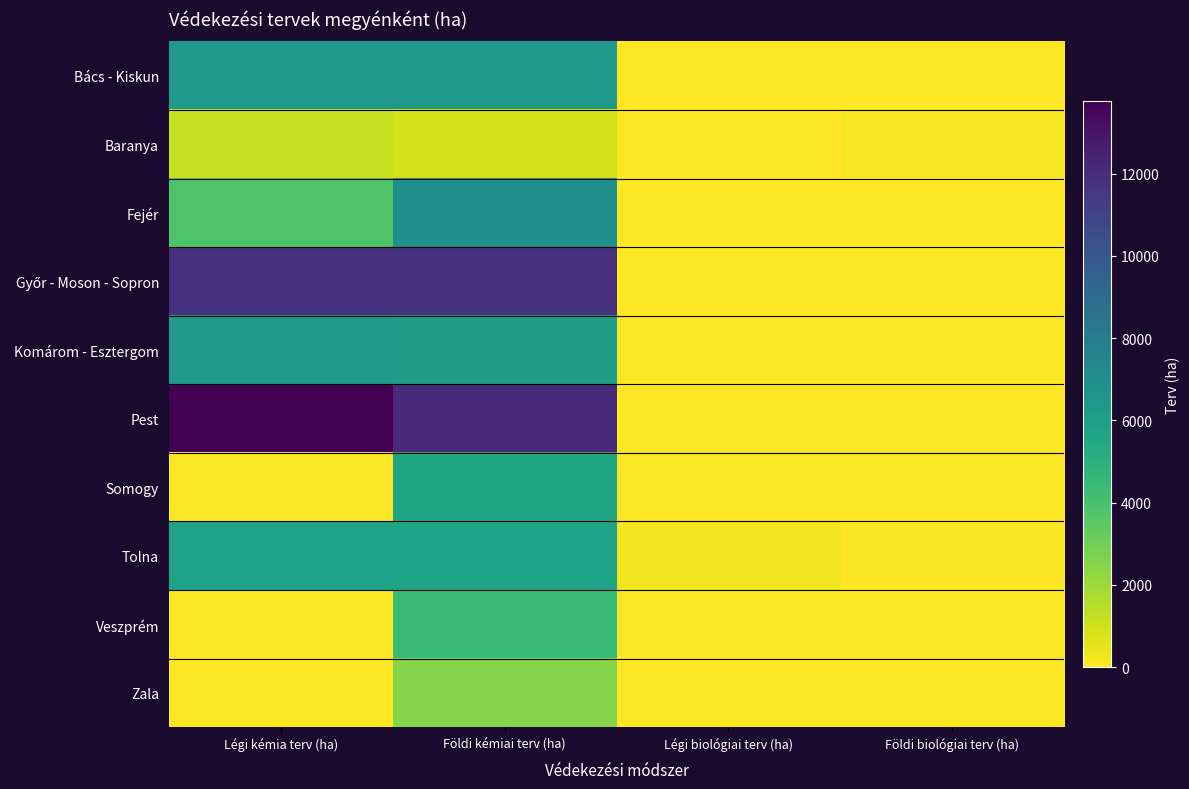

Which series has the largest total across all categories?

Pest